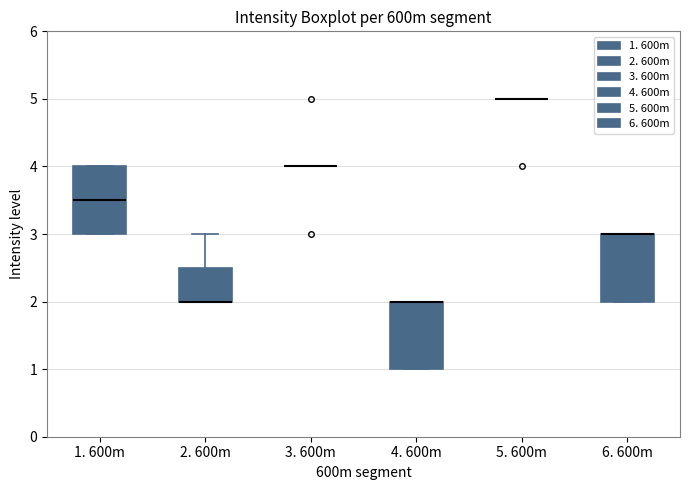

Reading left to right, read every box against the y-axis: the position of its median line, the range the box covers, and the ends of its whiskers. The values are not printed on the chart, so give them approximately, as read against the axis.

1. 600m: median 3.5, box 3.0 to 4.0, whiskers 3.0 to 4.0
2. 600m: median 2.0 (drawn on the box's lower edge), box 2.0 to 2.5, whiskers 2.0 to 3.0
3. 600m: box collapsed to a line at 4.0, whiskers 4.0 to 4.0
4. 600m: median 2.0 (drawn on the box's upper edge), box 1.0 to 2.0, whiskers 1.0 to 2.0
5. 600m: box collapsed to a line at 5.0, whiskers 5.0 to 5.0
6. 600m: median 3.0 (drawn on the box's upper edge), box 2.0 to 3.0, whiskers 2.0 to 3.0